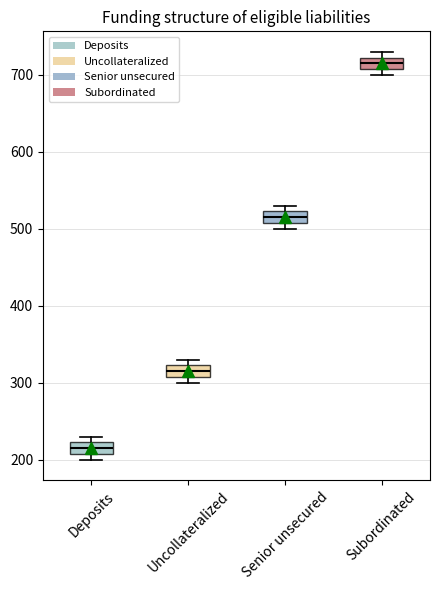

Reading left to right, transcribe this box plot: for each box, give where its median line is, the range the box spans, and where its two whiskers end, as read against the y-axis. The values are not printed on the chart, so give them approximately, as read against the axis.

Deposits: median 220 (inside the box), box 210 to 220, whiskers 200 to 230
Uncollateralized: median 320 (inside the box), box 310 to 320, whiskers 300 to 330
Senior unsecured: median 520 (inside the box), box 510 to 520, whiskers 500 to 530
Subordinated: median 720 (inside the box), box 710 to 720, whiskers 700 to 730